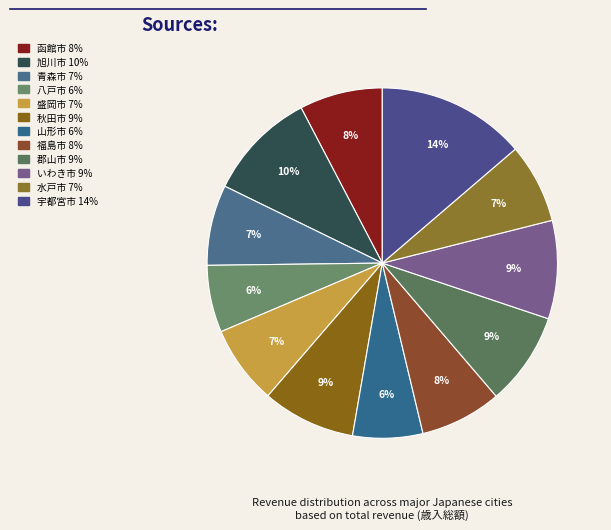

What percentage is the 青森市 slice, to the nearest percent?

7%